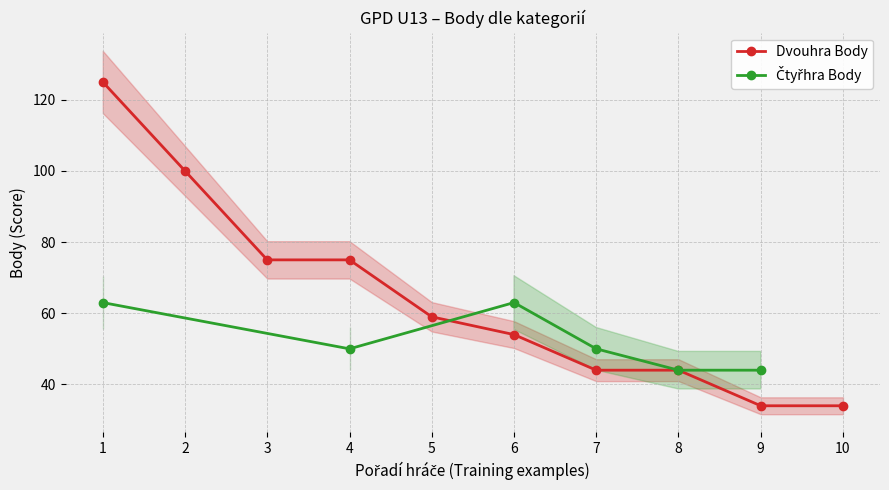

The Dvouhra Body series shows 44 at 7. True or false?

True